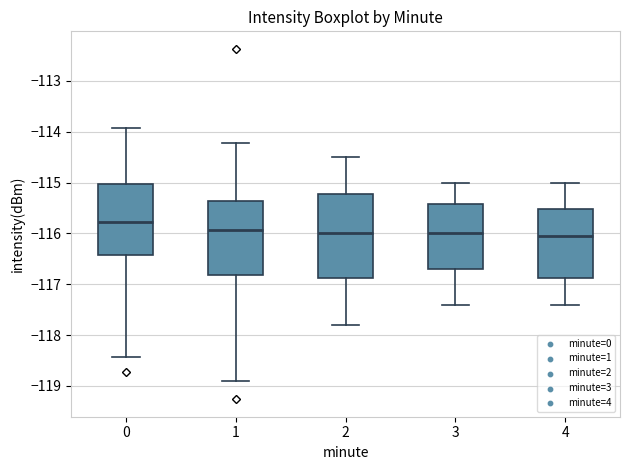

Which box has the highest median line?

0